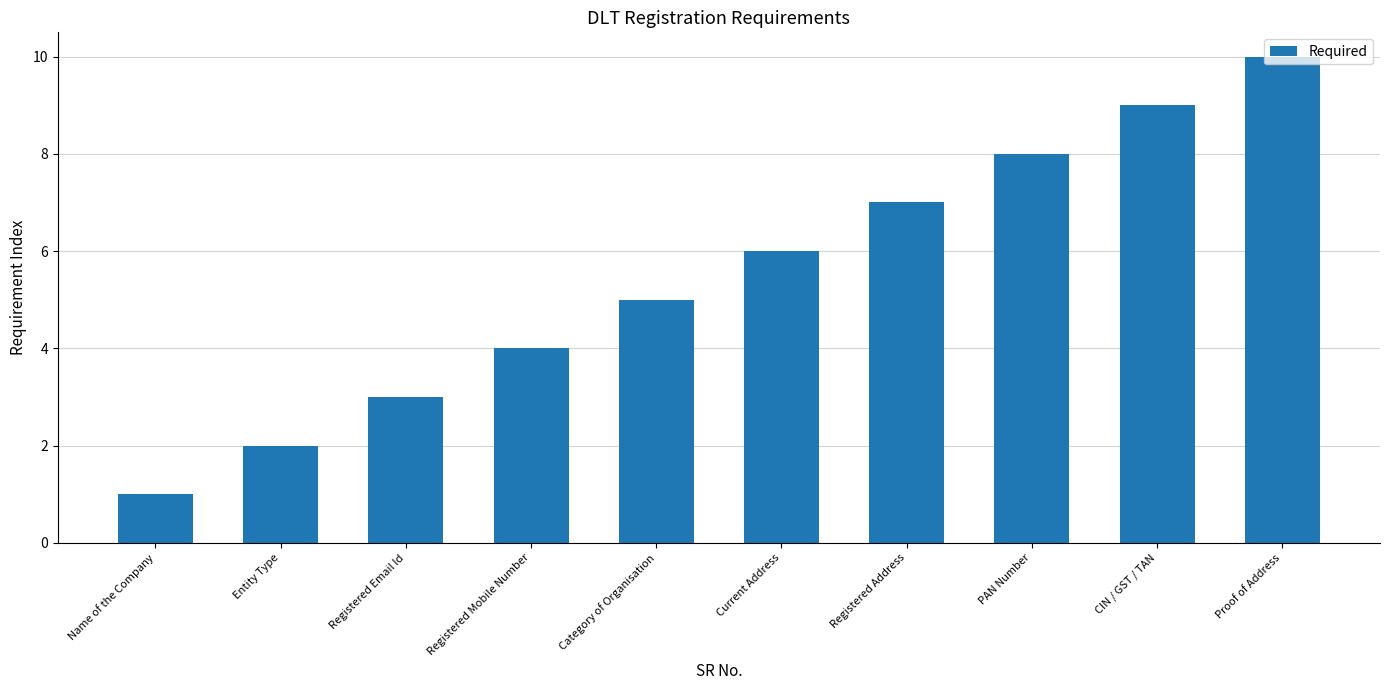

How many categories are shown in the chart?

10